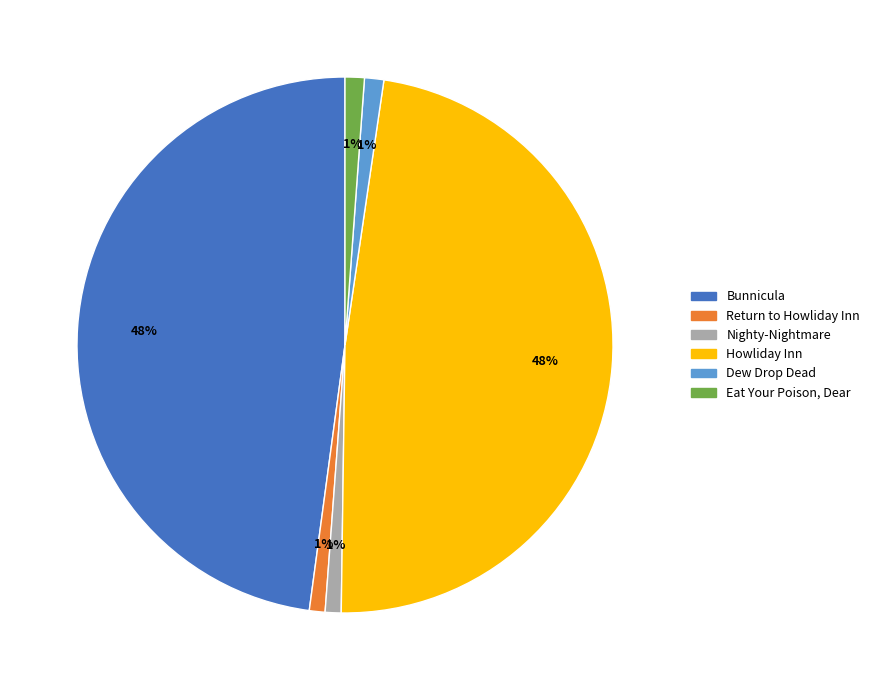

Combined, do Howliday Inn and Bunnicula account for over 50%?

Yes